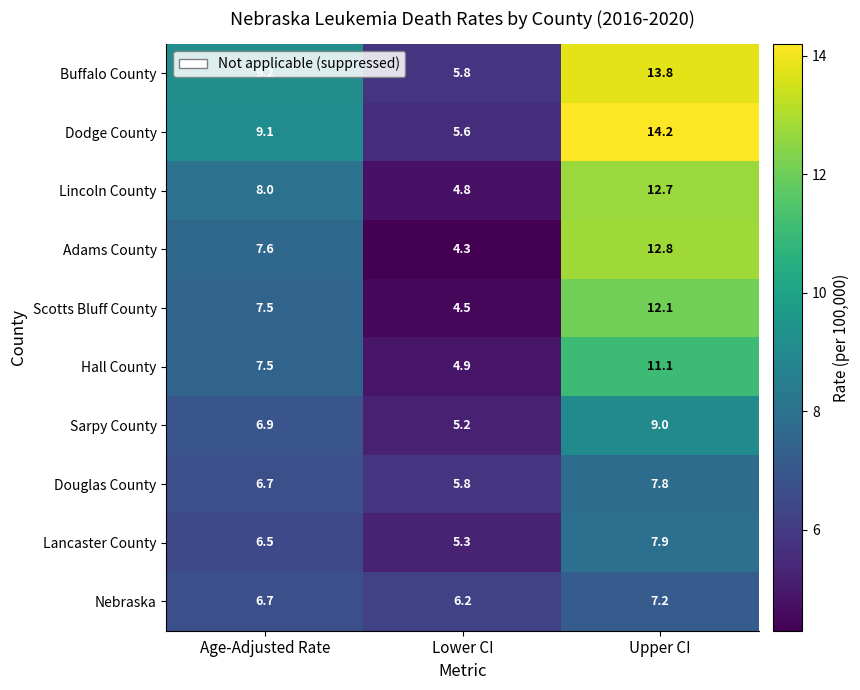

Rank the series by their maximum value, from lowest to highest.

Nebraska, Douglas County, Lancaster County, Sarpy County, Hall County, Scotts Bluff County, Lincoln County, Adams County, Buffalo County, Dodge County